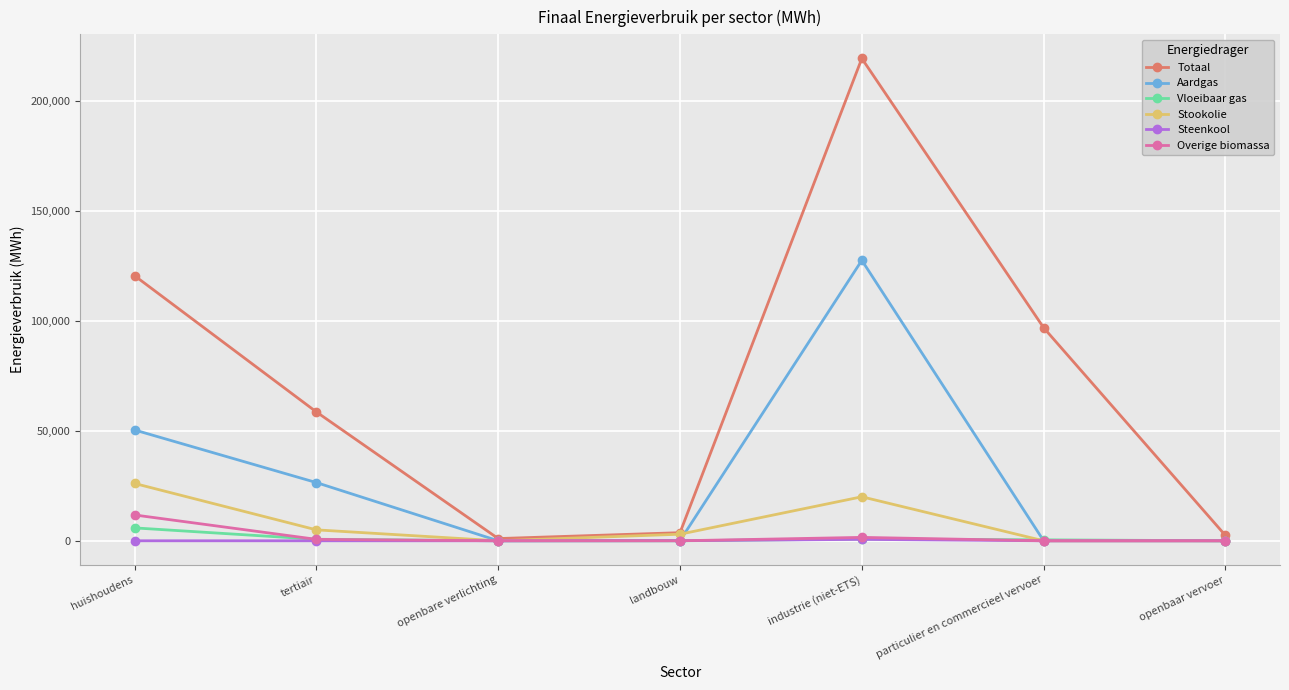

Does the chart display data point markers on the line(s)?

Yes